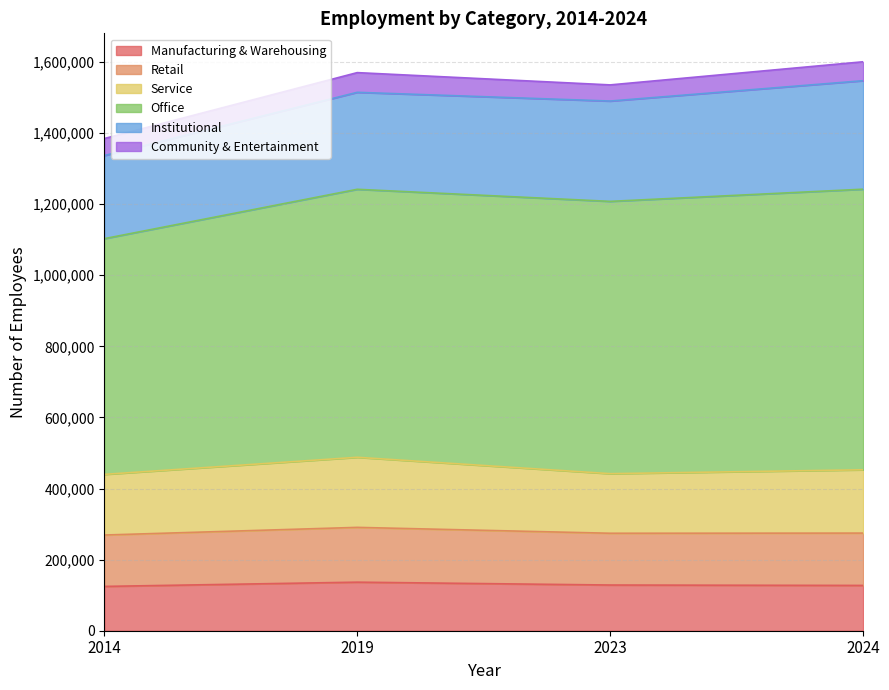

The Manufacturing & Warehousing series shows 127380 at 2024. True or false?

True